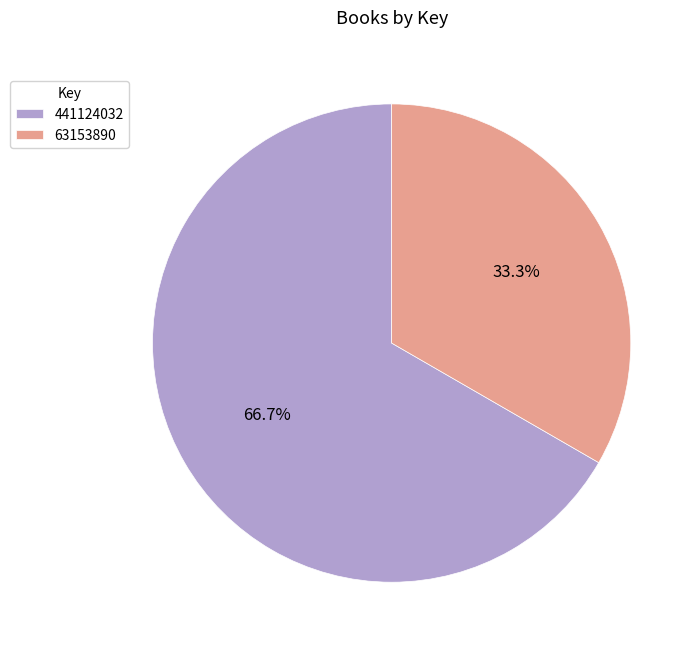

The 63153890 slice represents 33% of the pie. True or false?

True